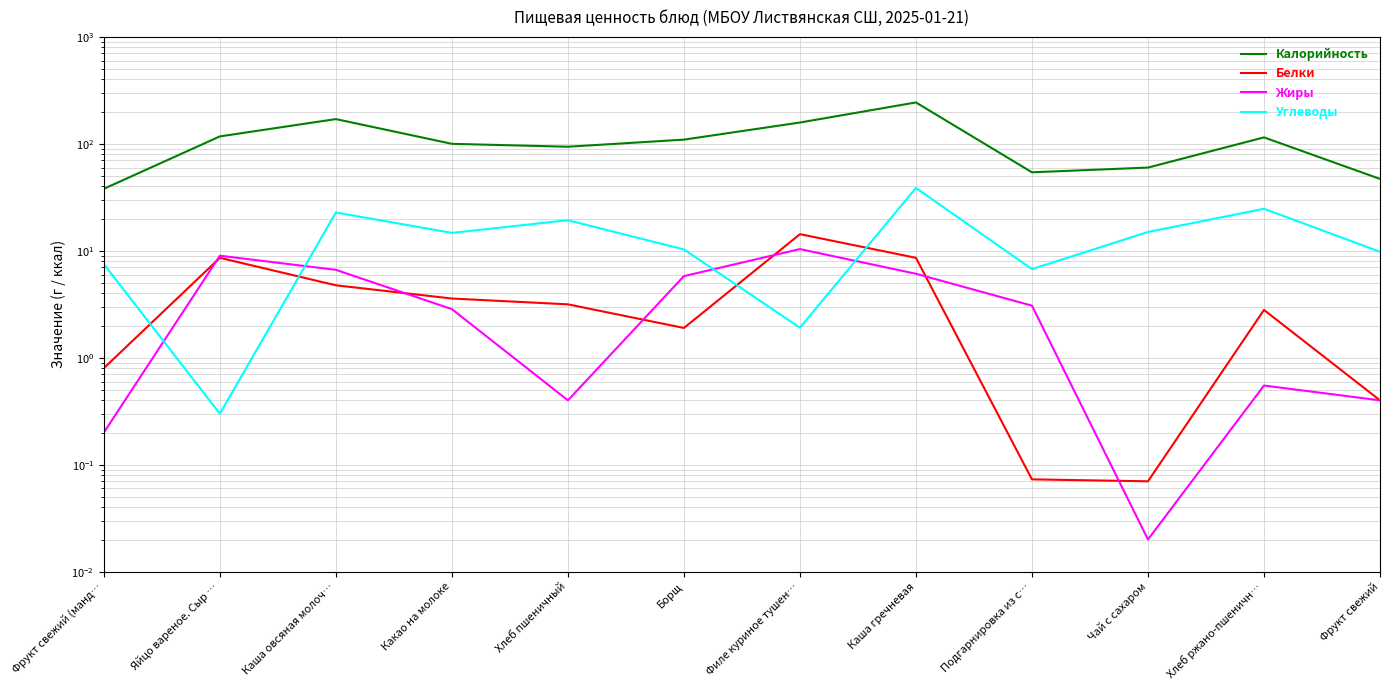

Is it true that Калорийность equals 58.7 at Филе куриное тушен…?

False